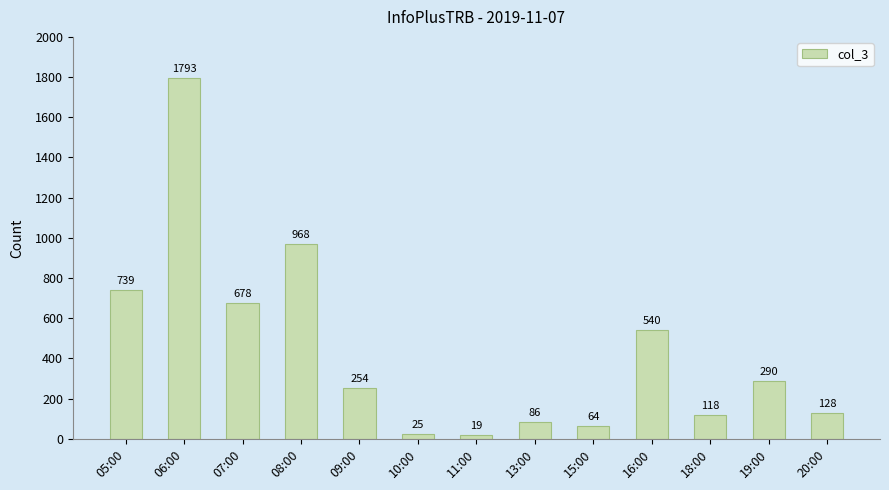

Rank the categories by value from lowest to highest.

11:00, 10:00, 15:00, 13:00, 18:00, 20:00, 09:00, 19:00, 16:00, 07:00, 05:00, 08:00, 06:00